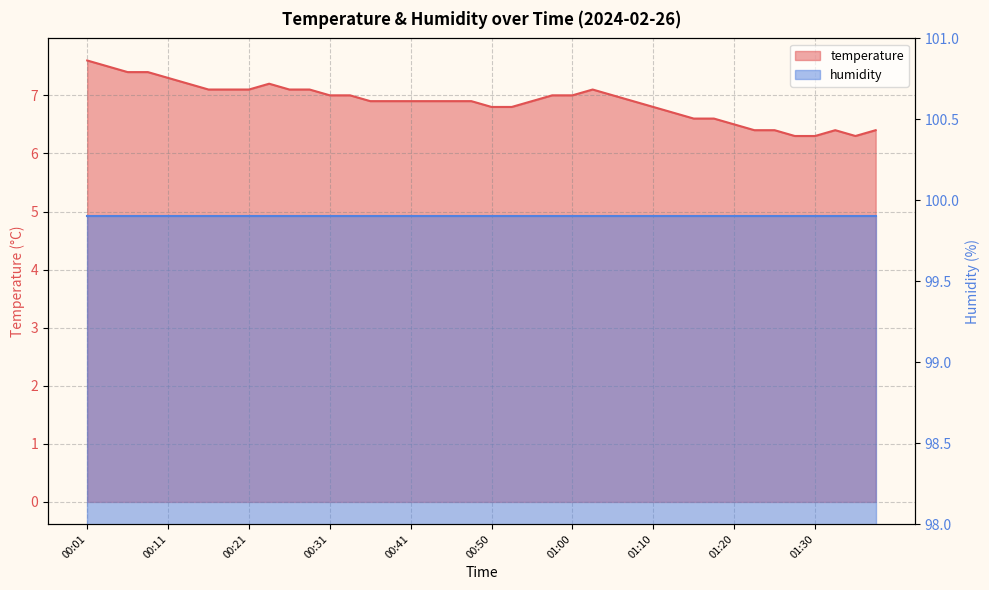

Does the chart have visible grid lines?

Yes